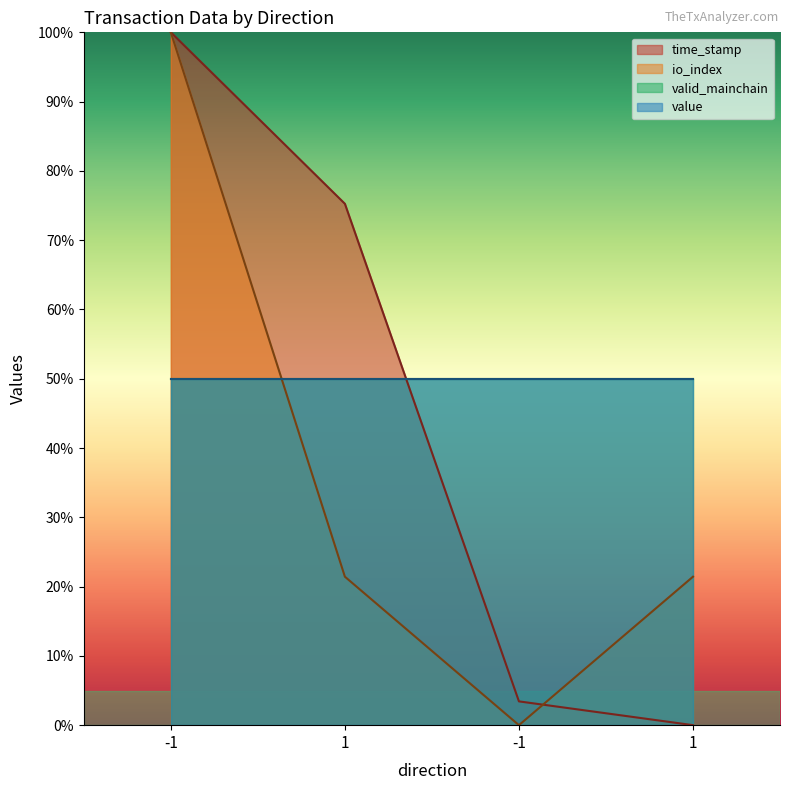

How many times do io_index and time_stamp cross each other?

1